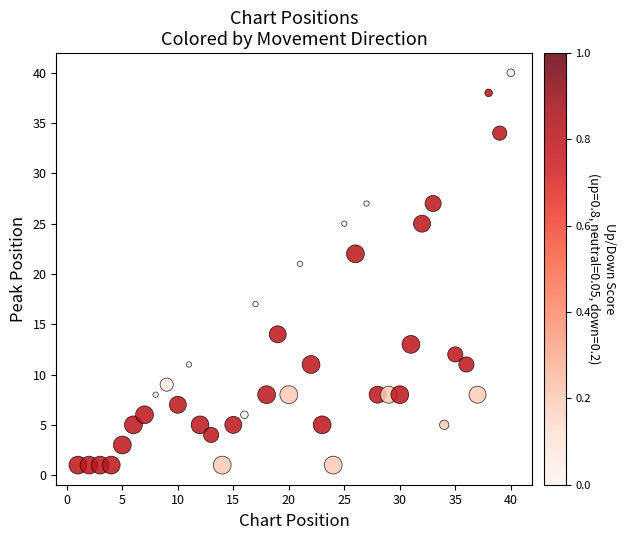

What Y value in the scatter plot is closest to 20?

21